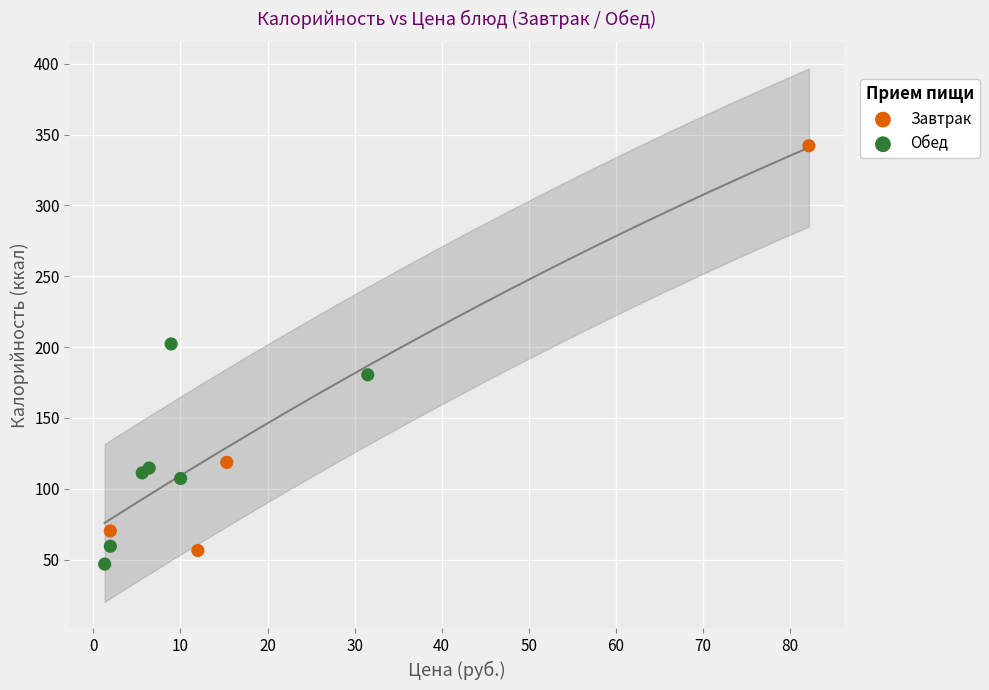

Which series reaches the maximum Y coordinate?

Завтрак